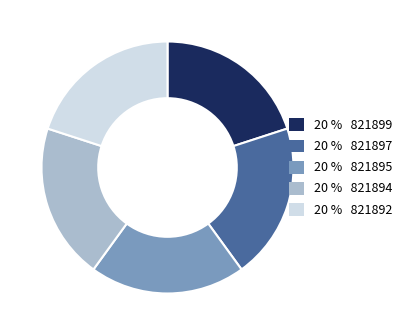

Does any single category account for the majority?

No